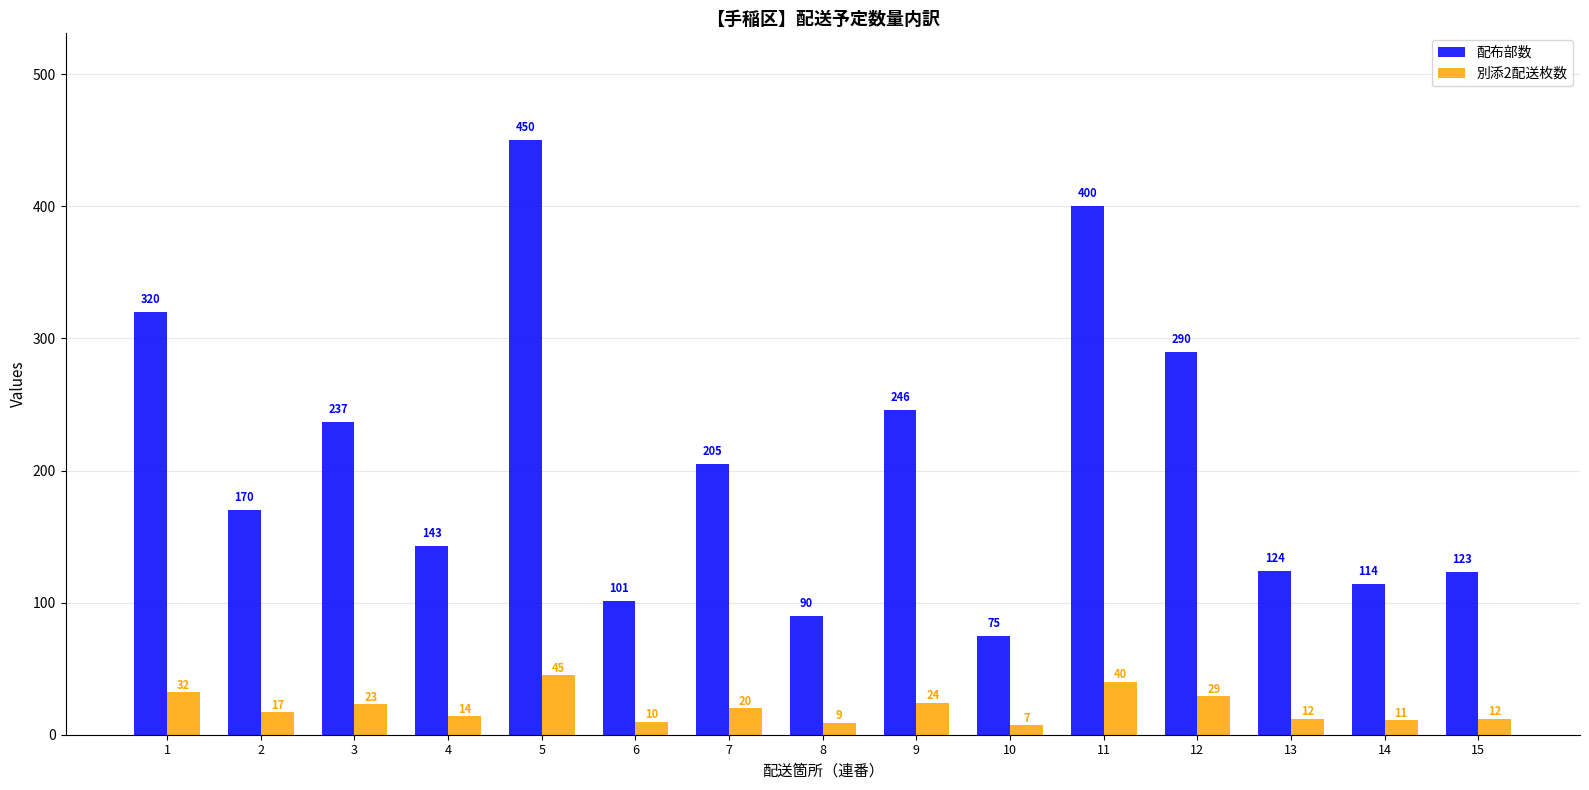

Reading left to right, what are all the values shown in this chart?

配布部数: 1=320	2=170	3=237	4=143	5=450	6=101	7=205	8=90	9=246	10=75	11=400	12=290	13=124	14=114	15=123
別添2配送枚数: 1=32	2=17	3=23	4=14	5=45	6=10	7=20	8=9	9=24	10=7	11=40	12=29	13=12	14=11	15=12